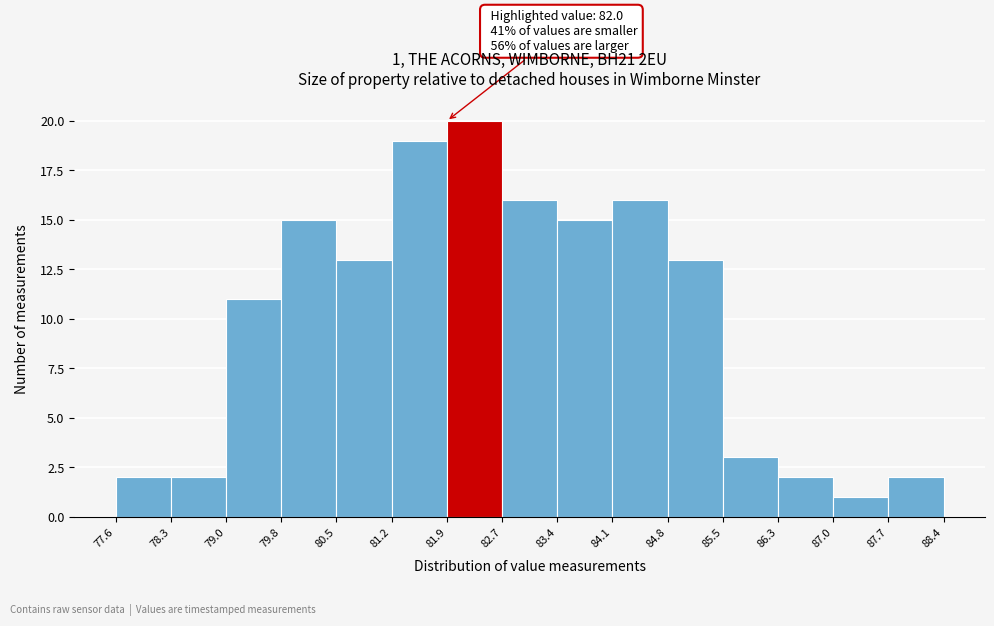

Over which range of the x-axis is the bar tallest?

81.9 to 82.7